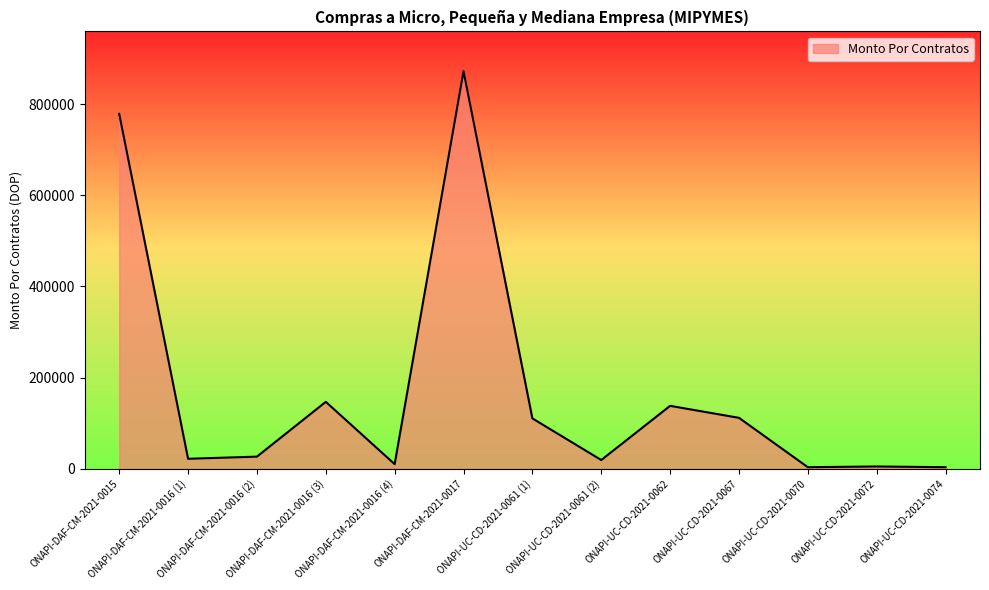

At which category does the chart reach its peak across all series?

ONAPI-DAF-CM-2021-0017